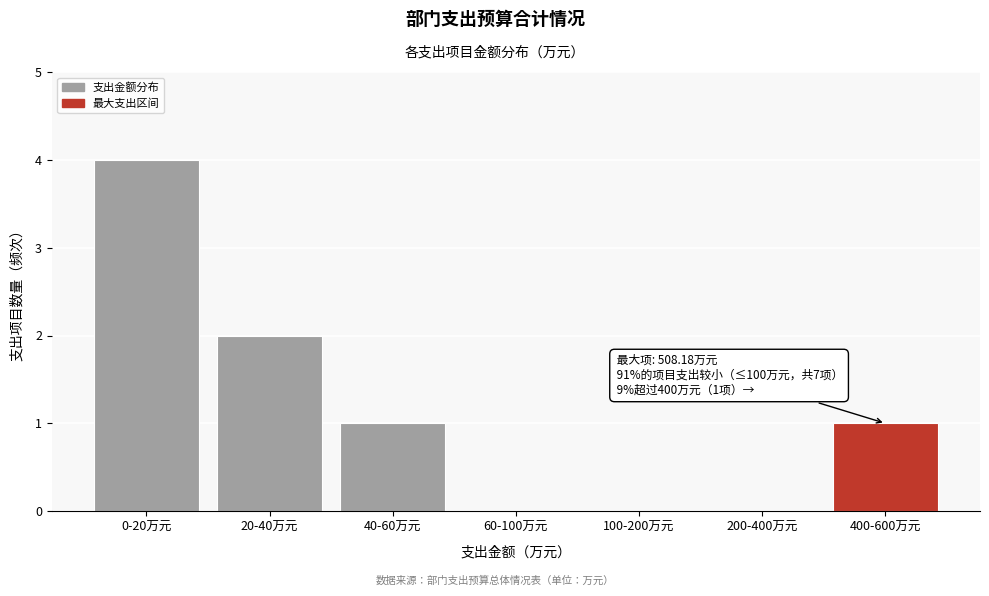

Reading left to right, what are all the values shown in this chart?

0-20万元=4	20-40万元=2	40-60万元=1	60-100万元=0	100-200万元=0	200-400万元=0	400-600万元=1